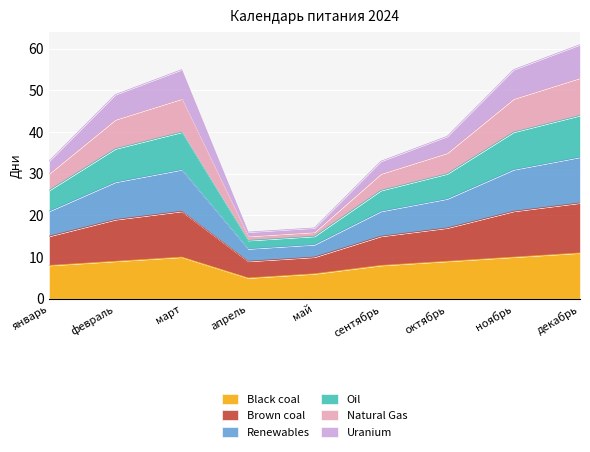

What is the label of the 6th point from the left?

сентябрь